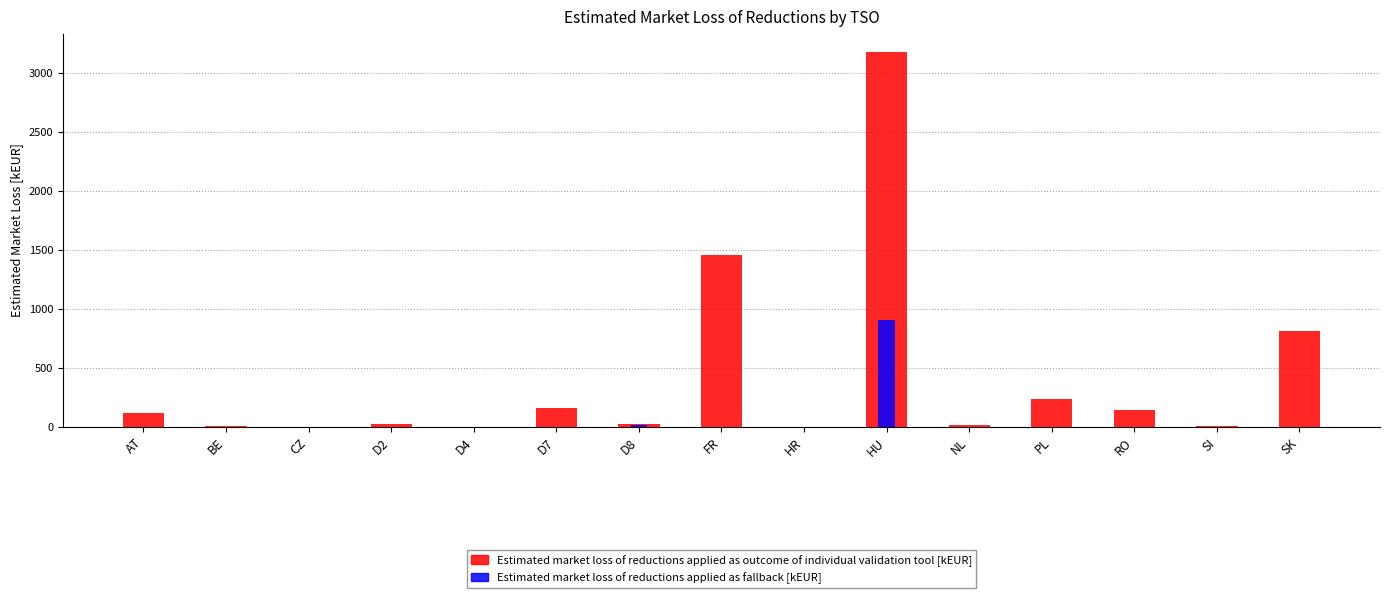

Which category has the lowest value in the Estimated market loss of reductions applied as outcome of individual validation tool [kEUR] series?

CZ